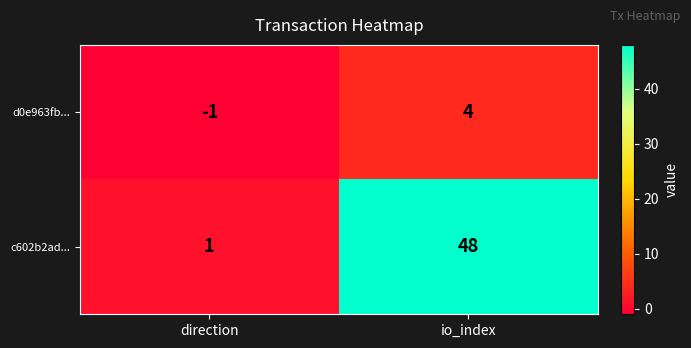

Rank the series at direction from lowest to highest value.

d0e963fb..., c602b2ad...